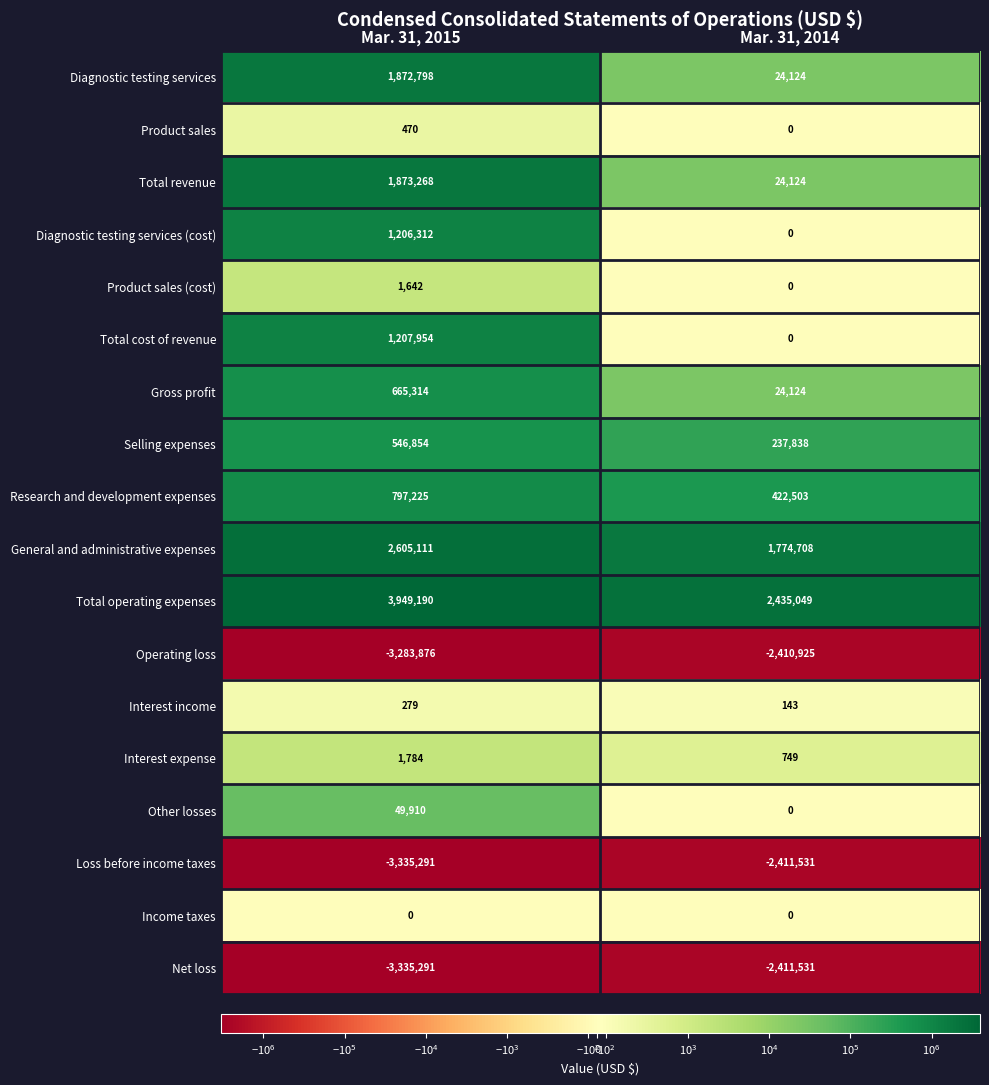

Between Mar. 31, 2015 and Mar. 31, 2014, which series saw the biggest shift?

Total revenue